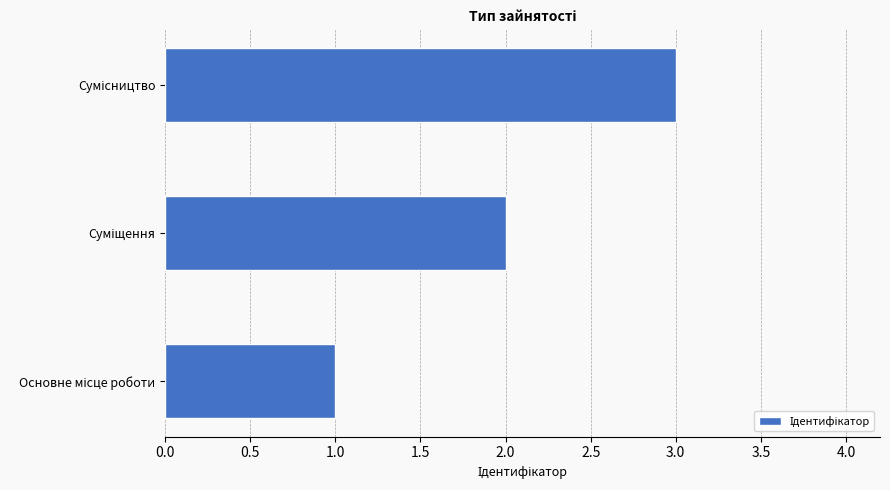

What is the sum of all values?

6